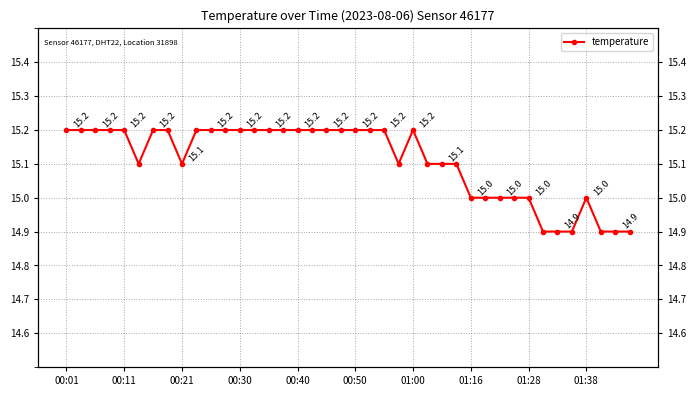

The chart shows a value of 26.5 at 00:01. True or false?

False